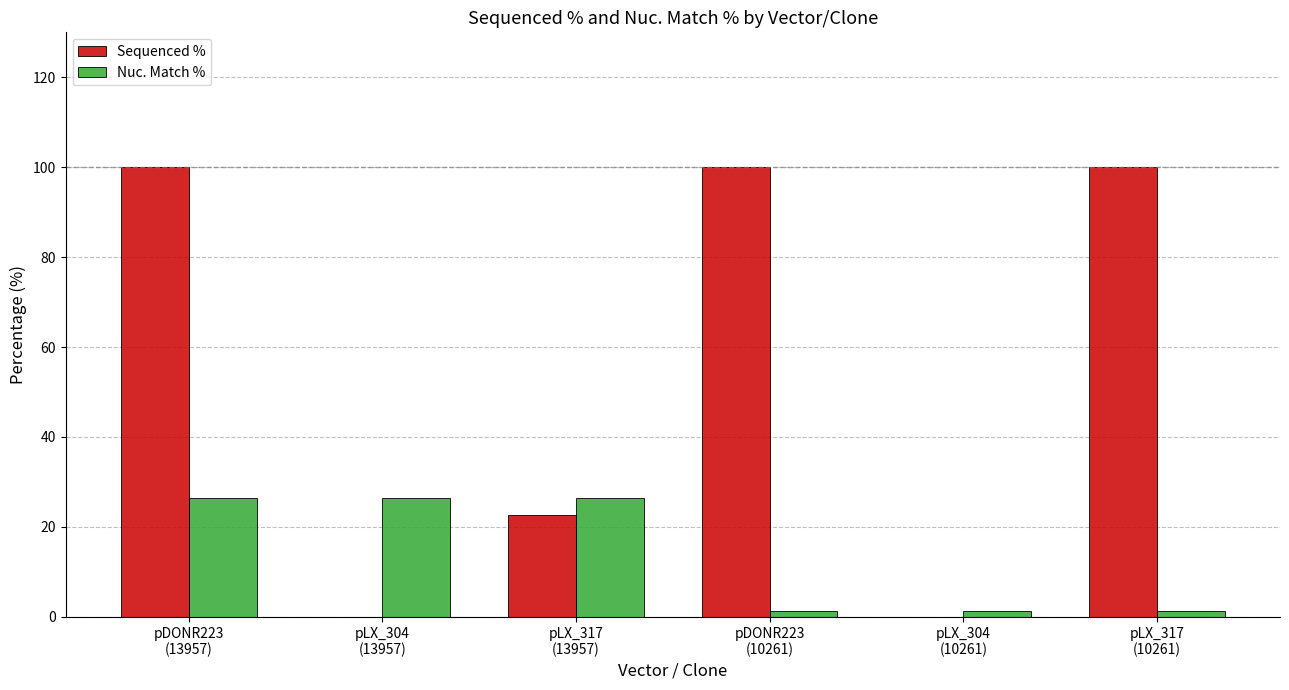

At which category is the sum across all series the highest?

pDONR223
(13957)